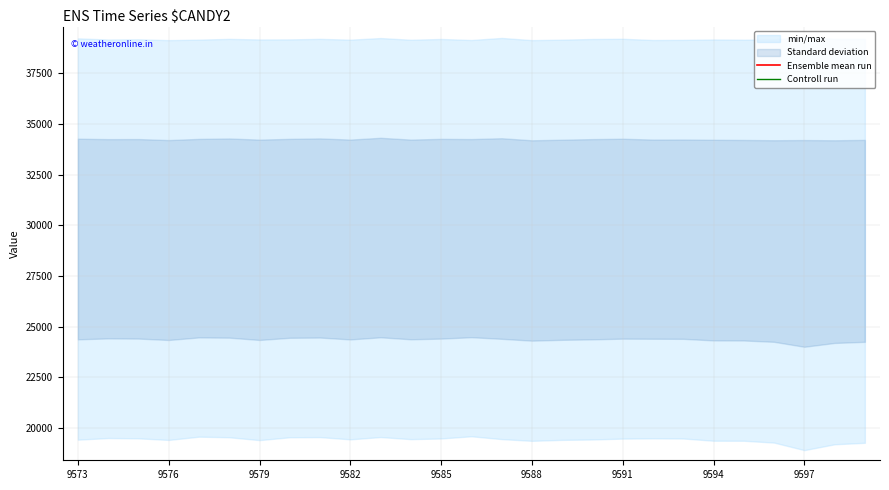

True or false: Ensemble mean run and Controll run intersect in this chart.

False